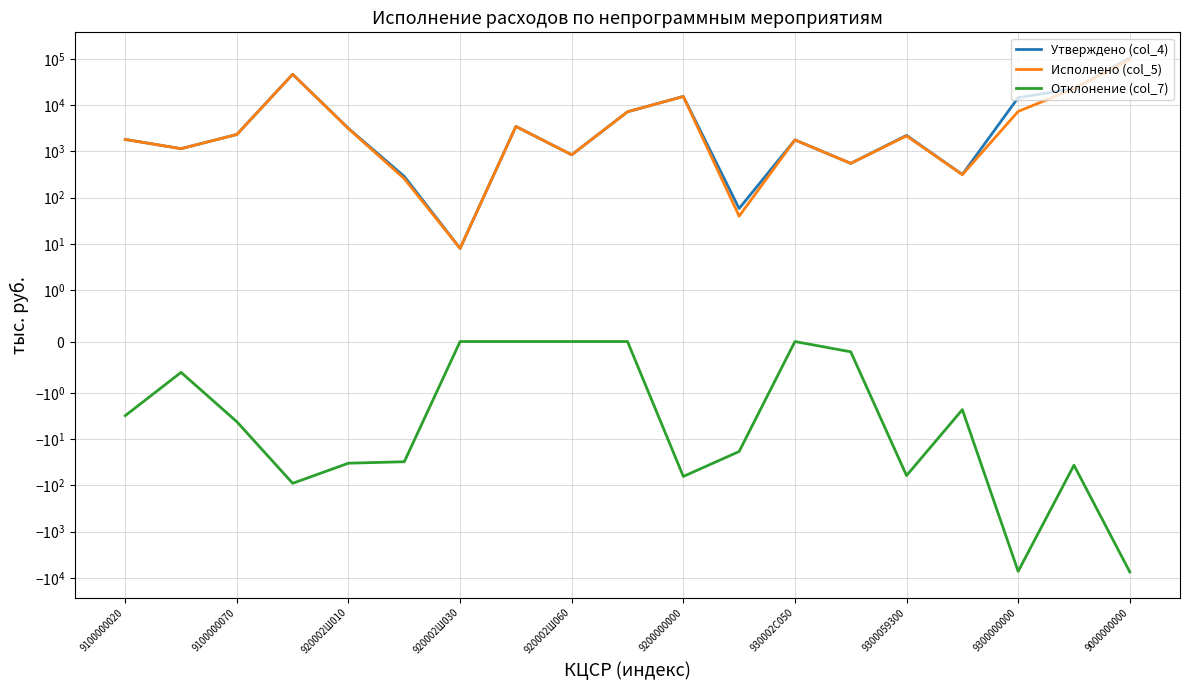

What is the difference between the maximum and minimum values in the Отклонение (col_7) series?

7427.6